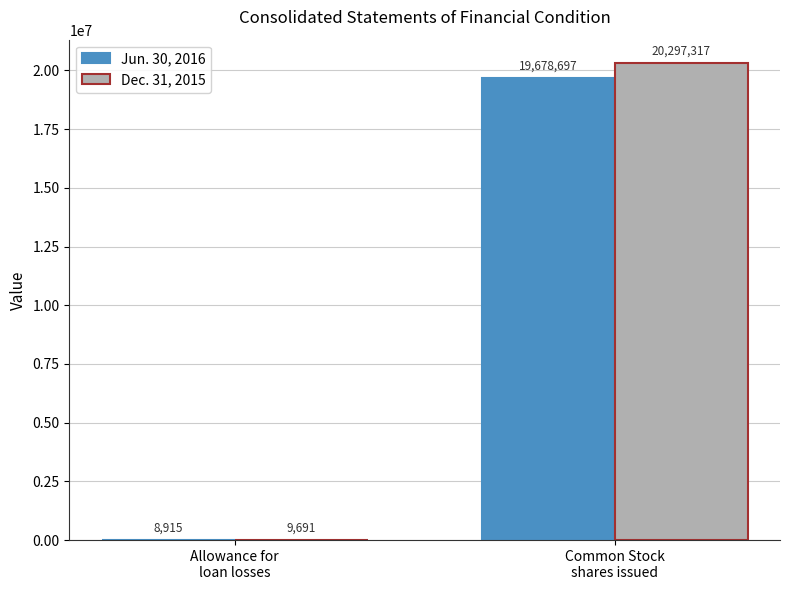

Which series has the largest total across all categories?

Dec. 31, 2015